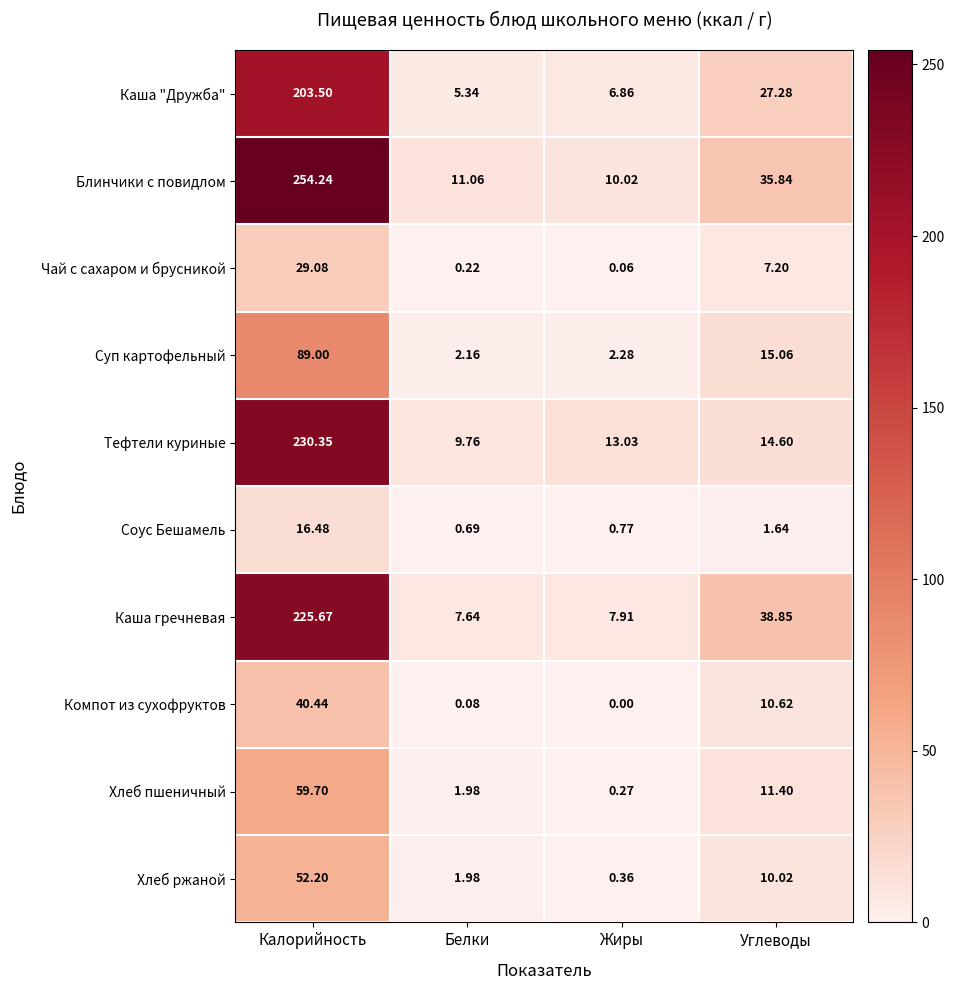

Between Белки and Жиры, which series saw the biggest shift?

Тефтели куриные